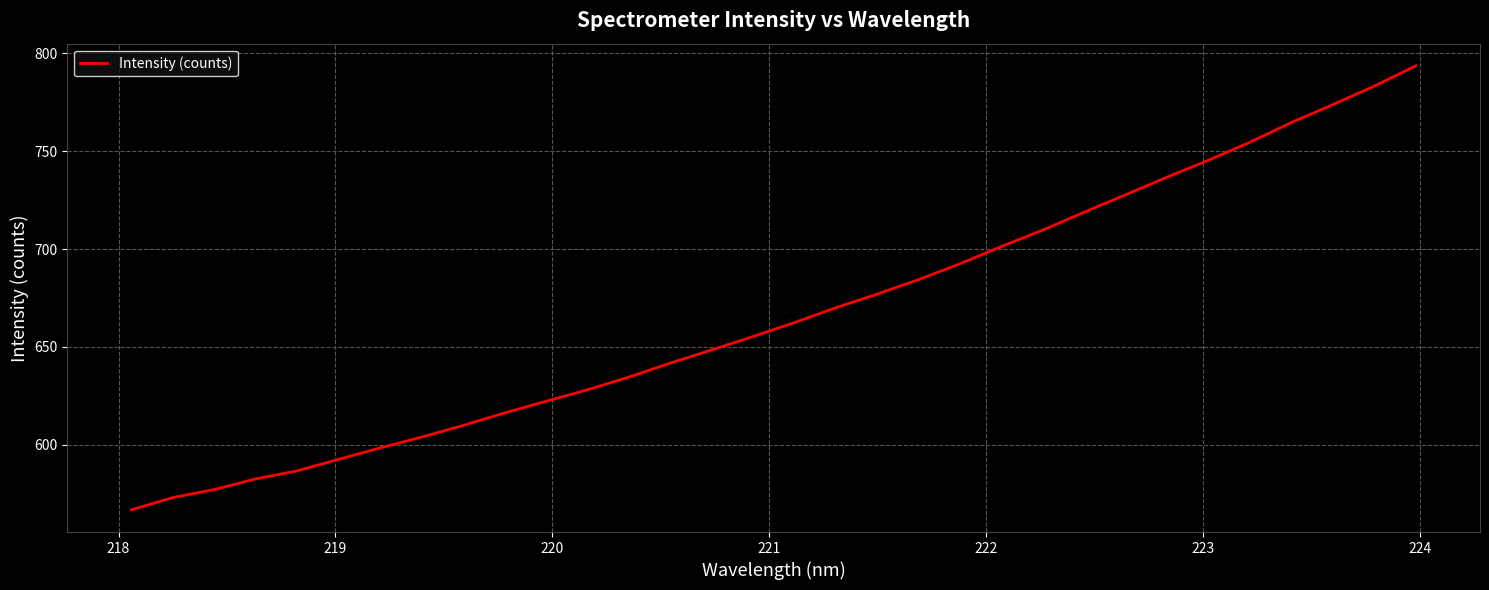

What is the difference between the second highest and minimum values?

216.5